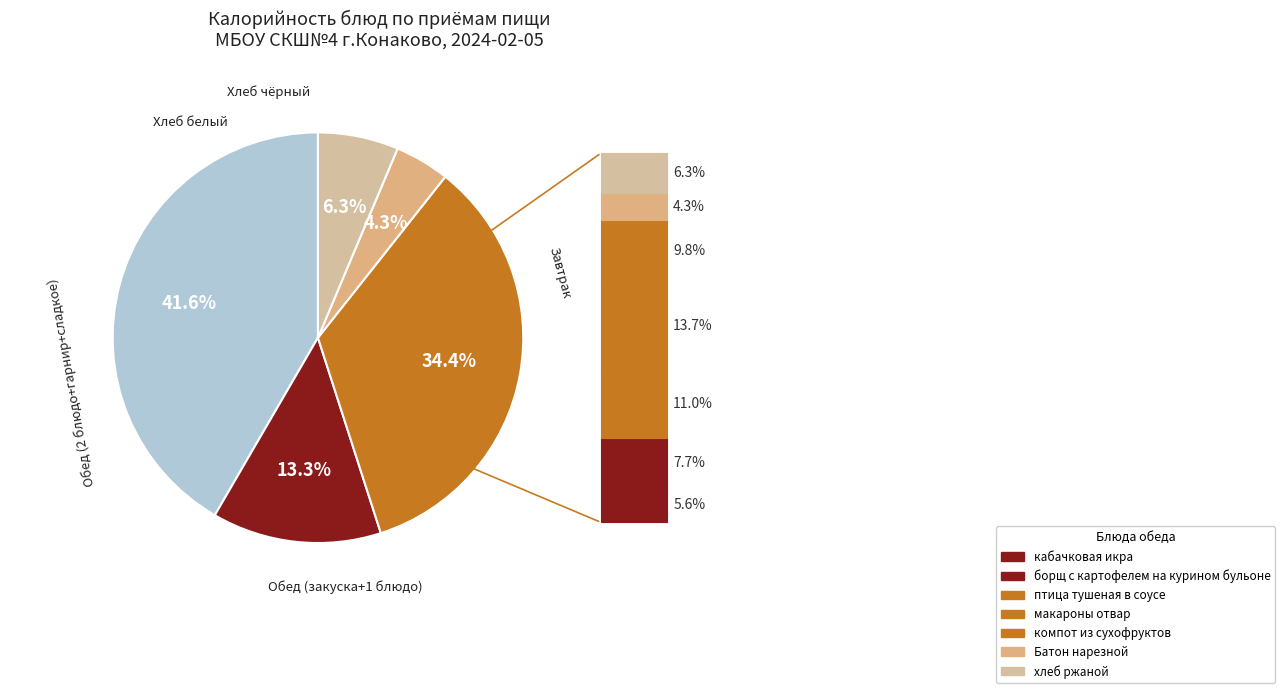

How many slices are in this pie chart?

5